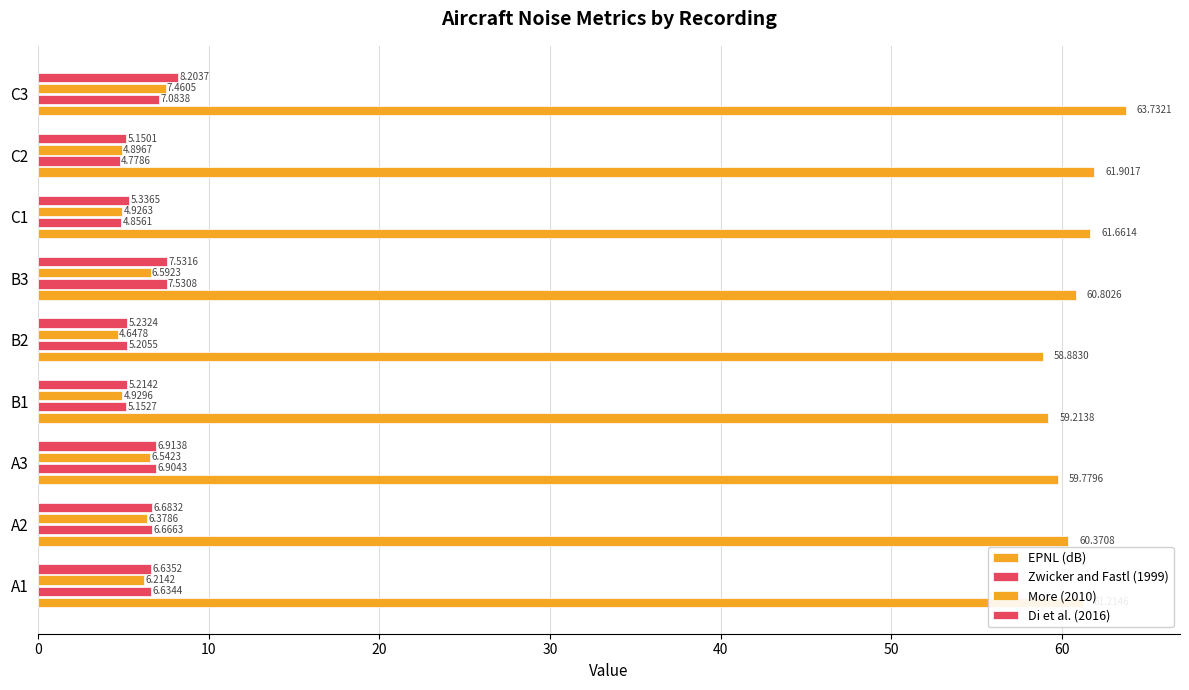

How many series are shown in this chart?

4